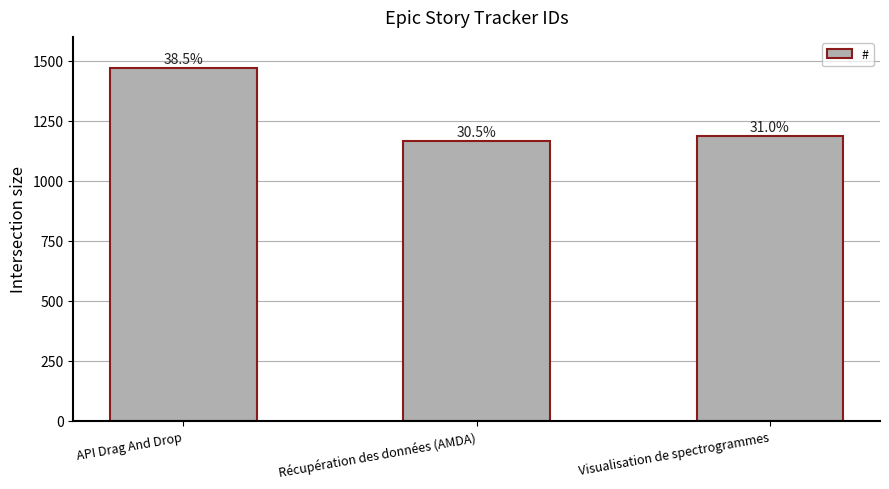

What is the change in value from API Drag And Drop to Récupération des données (AMDA)?

-305